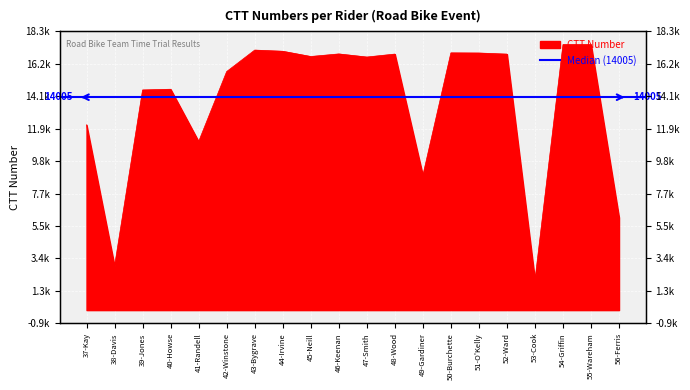

What is the difference between the second highest and second lowest values?

14567